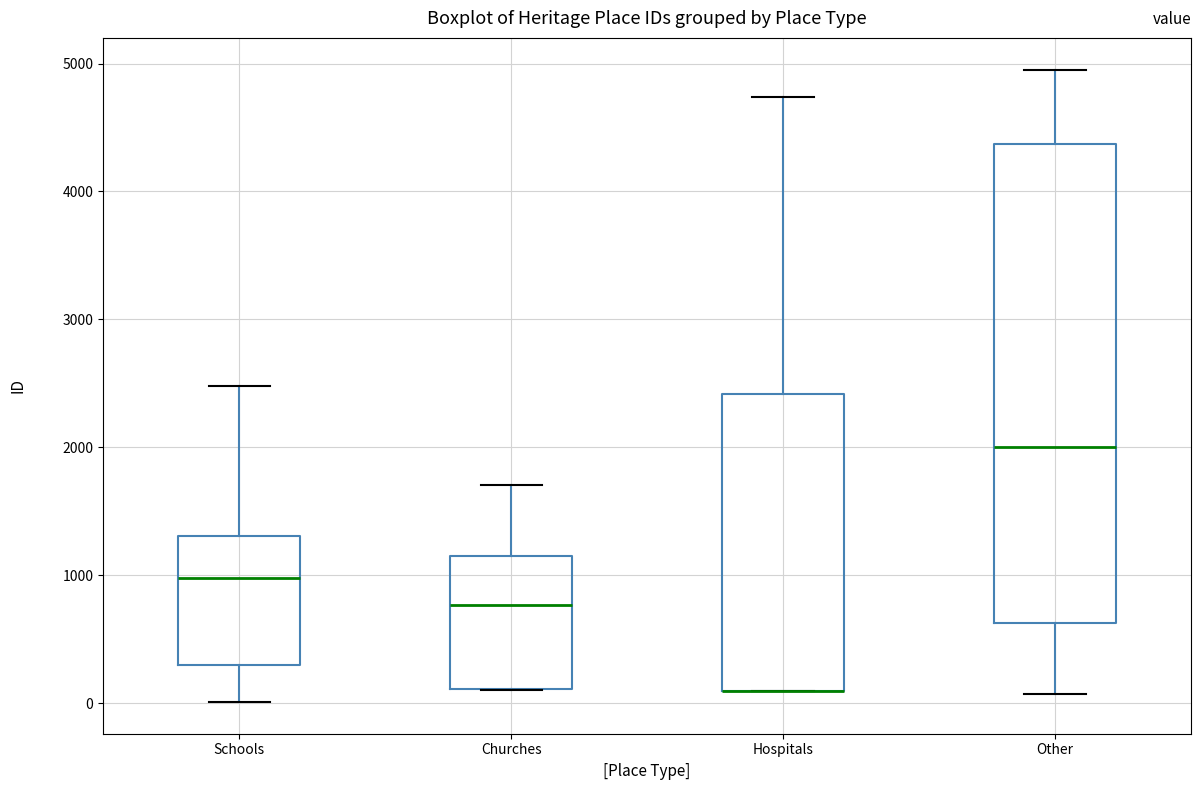

Reading left to right, transcribe this box plot: for each box, give where its median line is, the range the box spans, and where its two whiskers end, as read against the y-axis. The values are not printed on the chart, so give them approximately, as read against the axis.

Schools: median 1000, box 300 to 1300, whiskers 0 to 2500
Churches: median 800, box 100 to 1200, whiskers 100 to 1700
Hospitals: median 100 (drawn on the box's lower edge), box 100 to 2400, whiskers 100 to 4700
Other: median 2000, box 600 to 4400, whiskers 100 to 5000